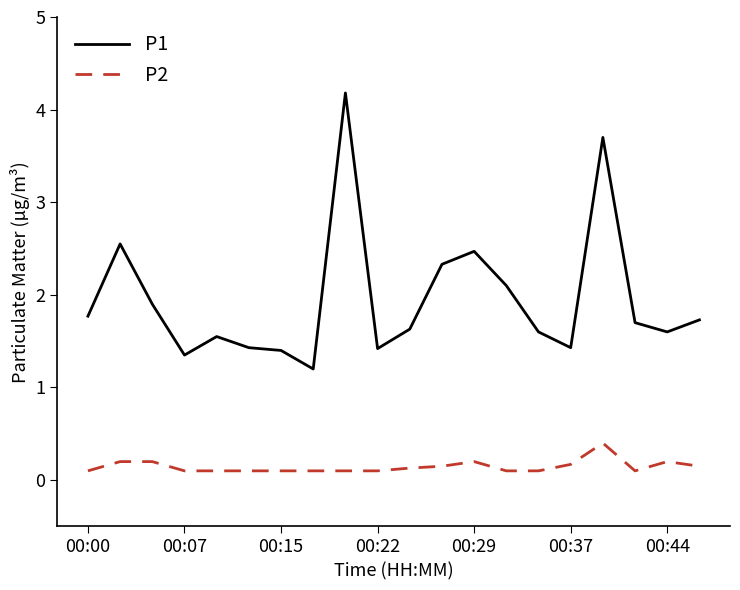

In P1, how many points are higher than both neighbors (excluding endpoints)?

5